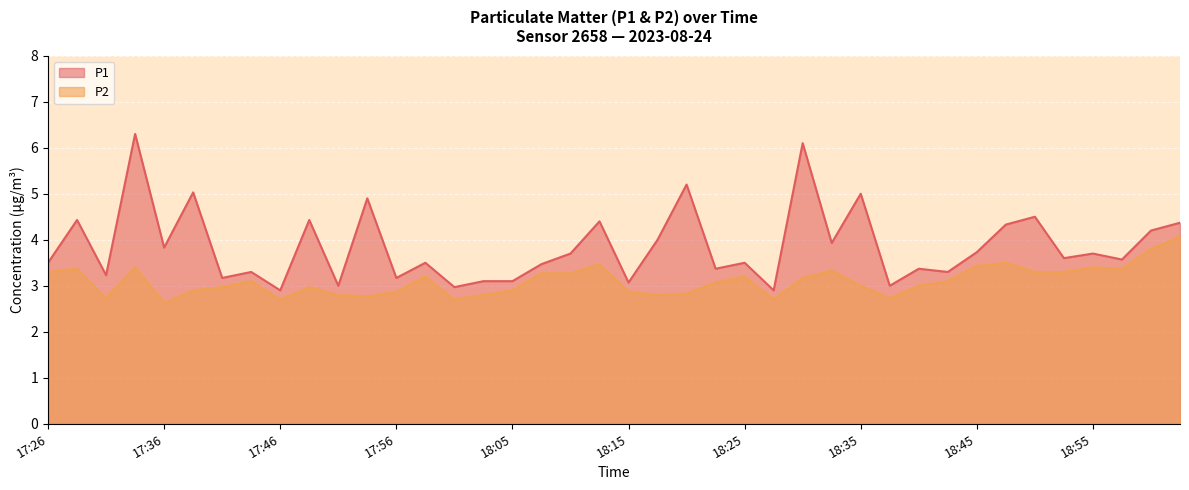

True or false: P1 has a value of 4.9 at 17:53.

True